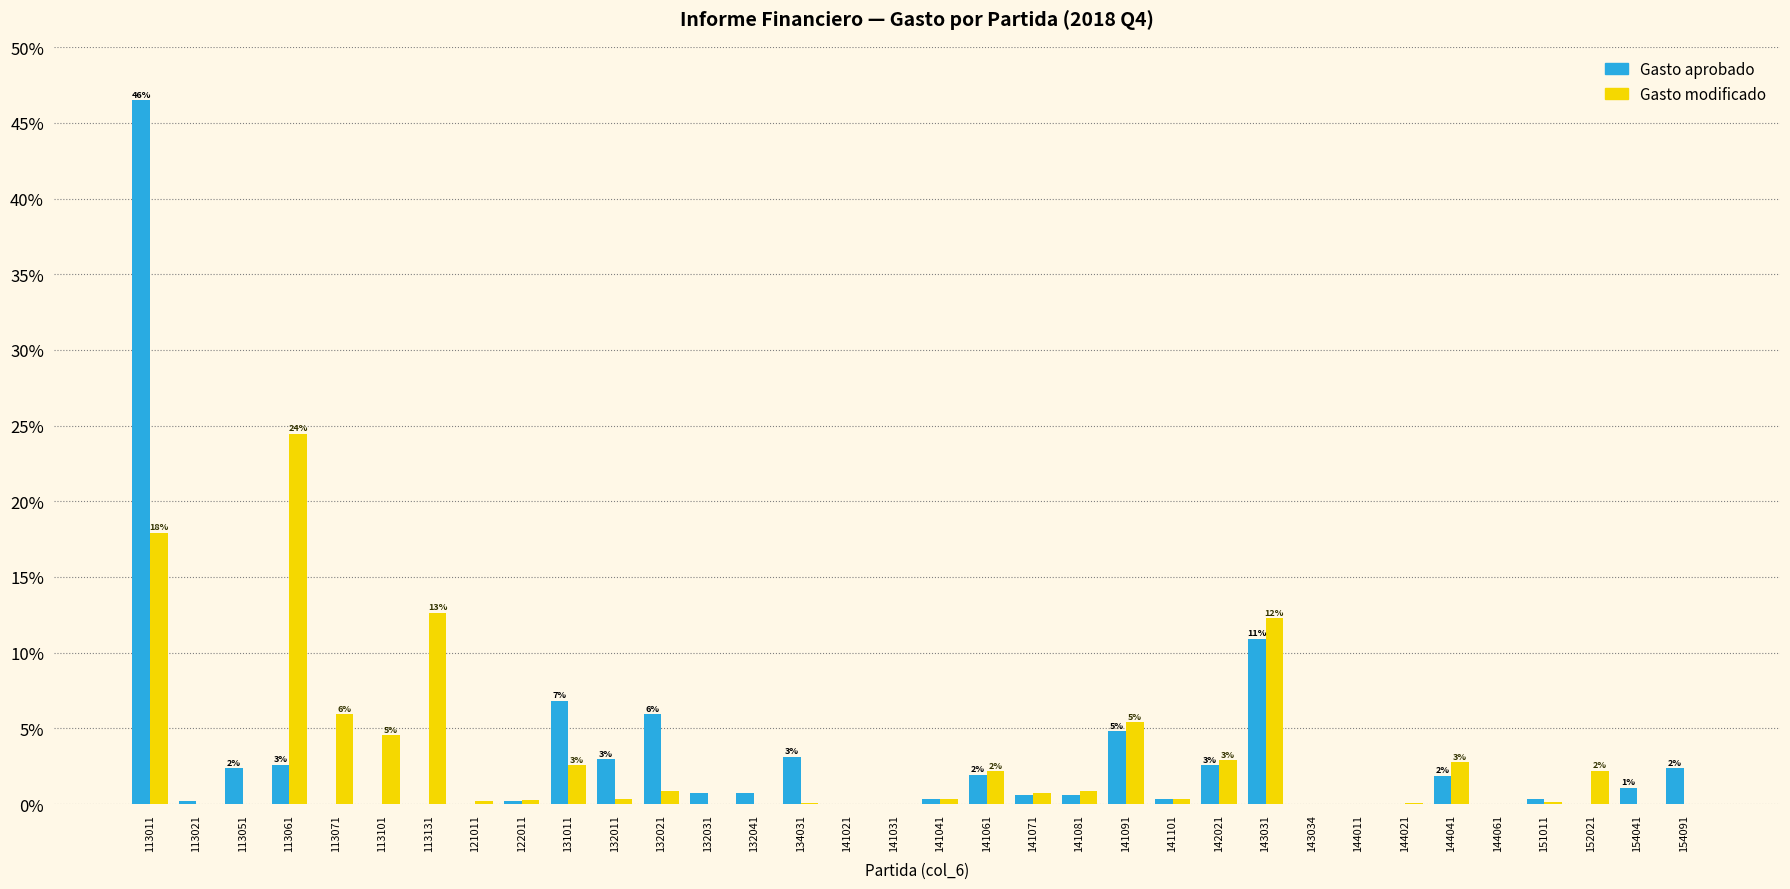

The Gasto modificado series shows 0.7 at 141071. True or false?

True